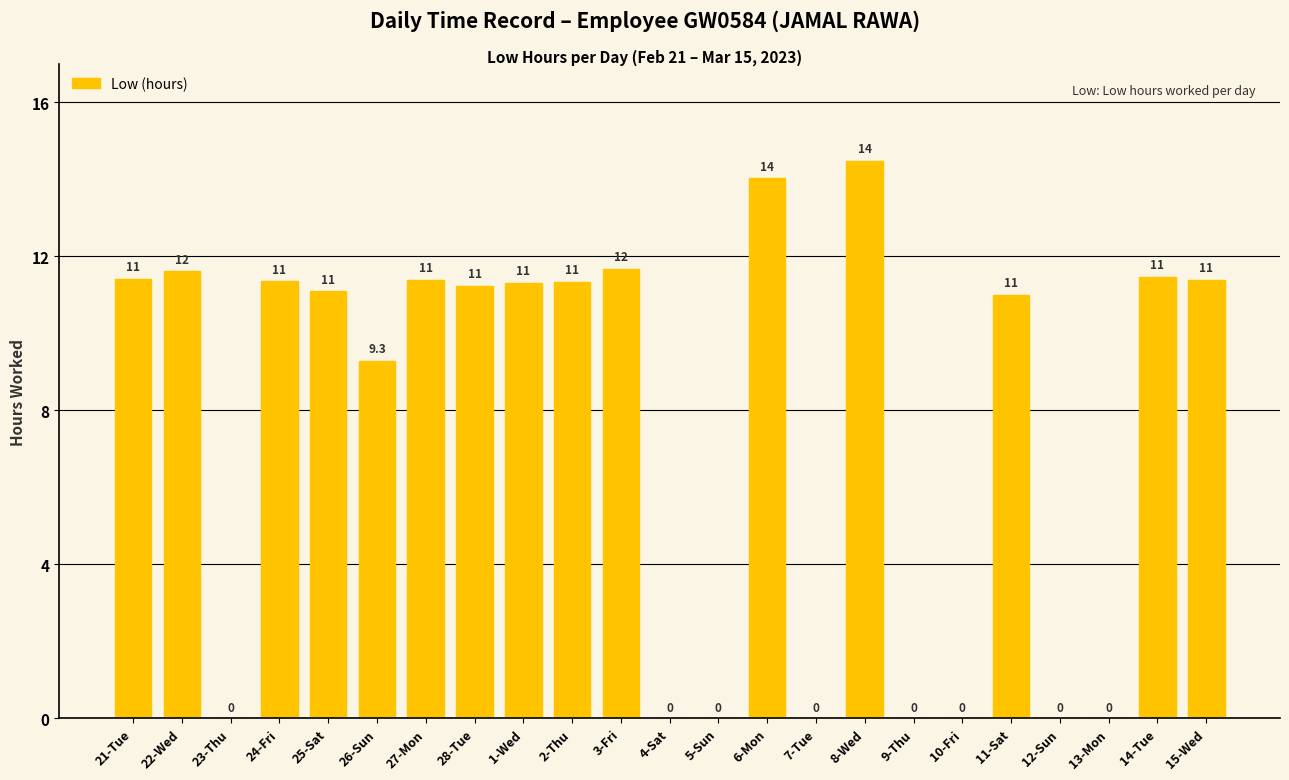

Which label corresponds to the largest value in the chart?

8-Wed